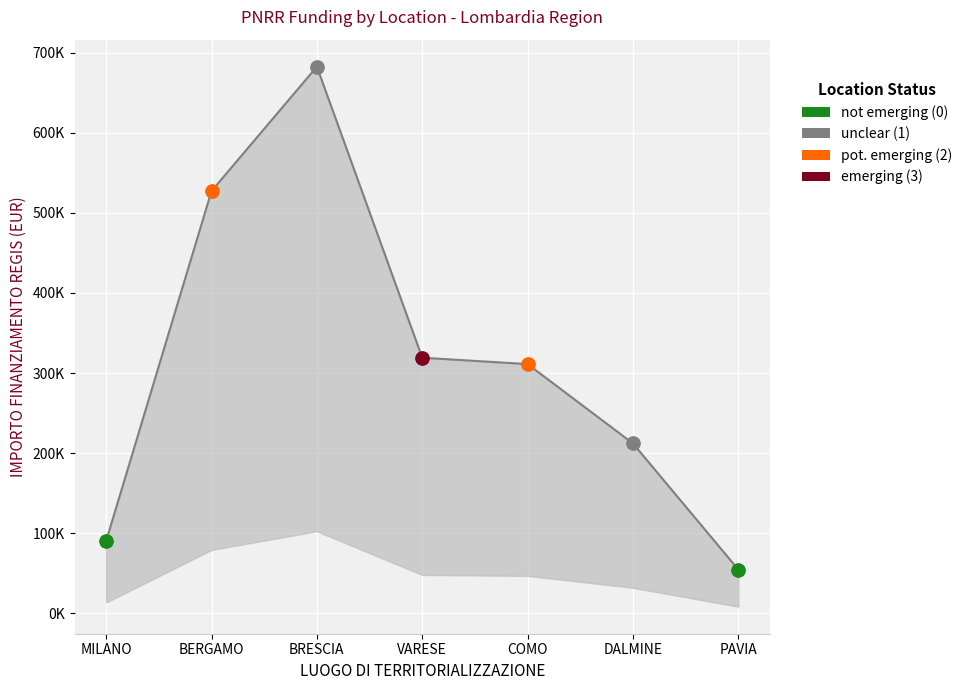

What is the change in value from MILANO to COMO?

+220868.4